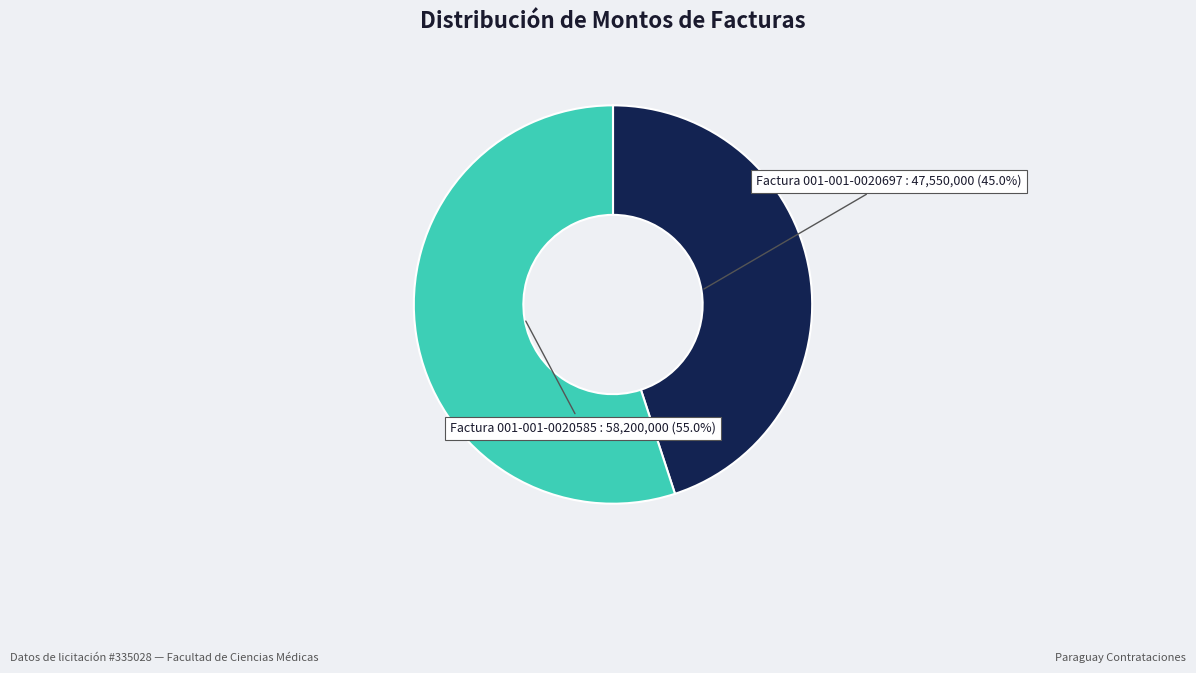

How many segments does this pie chart have?

2